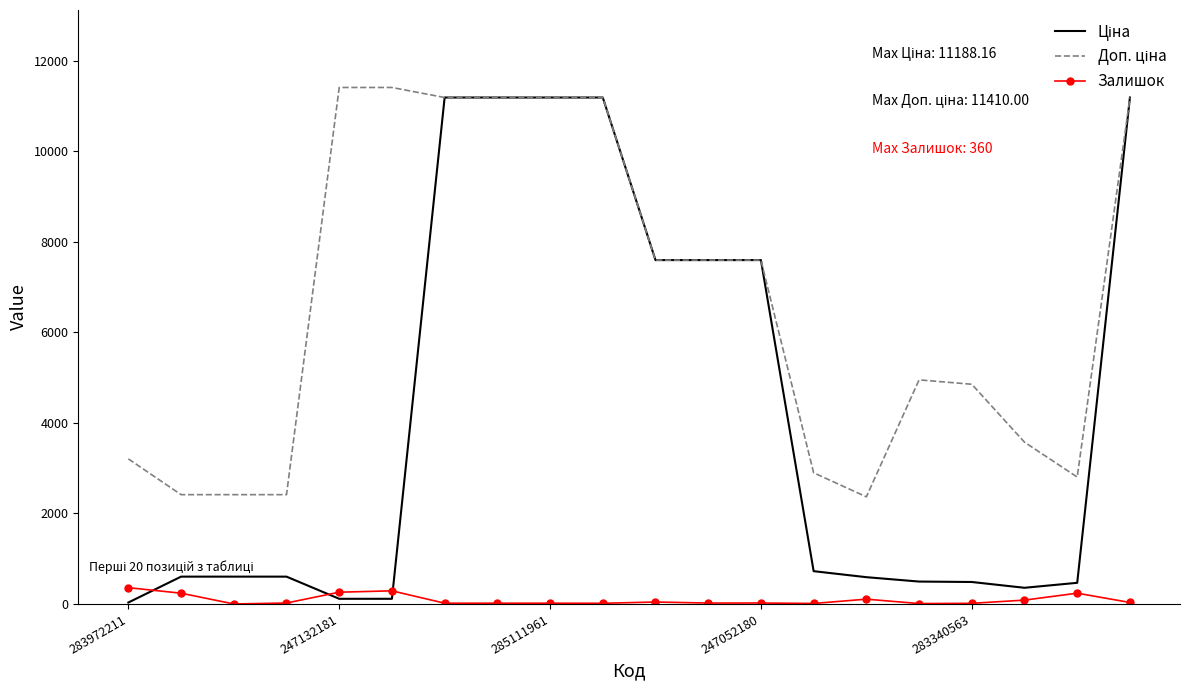

Rank the series by their average value, from highest to lowest.

Доп. ціна, Ціна, Залишок